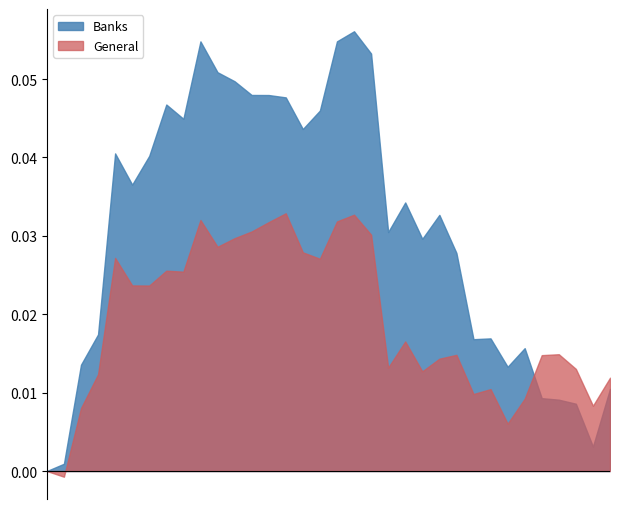

List the series in order of their overall mean, highest first.

Banks, General